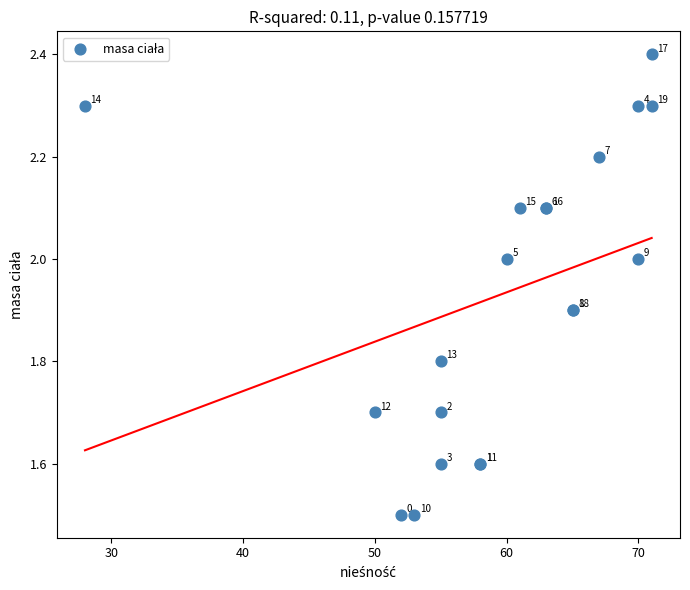

What Y value in the scatter plot is closest to 1?

1.5